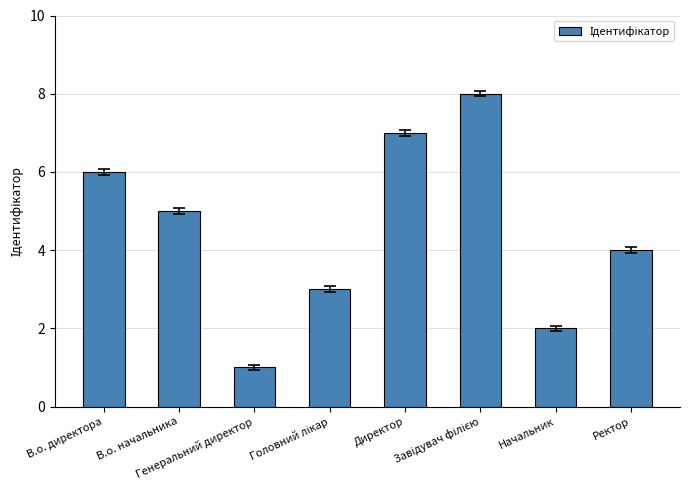

How many data points are less than 5?

4